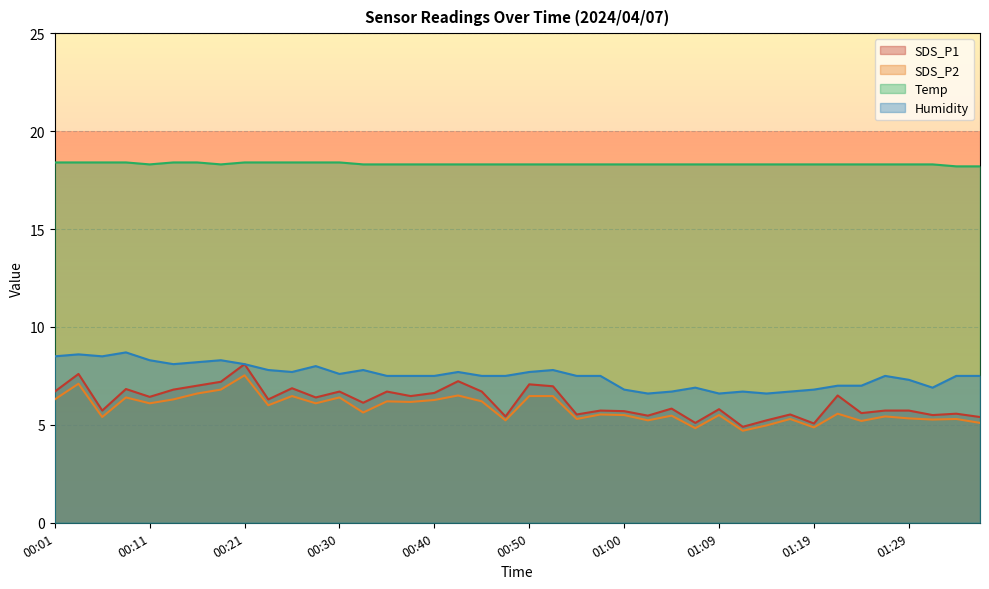

Which series has the widest spread of values?

SDS_P1